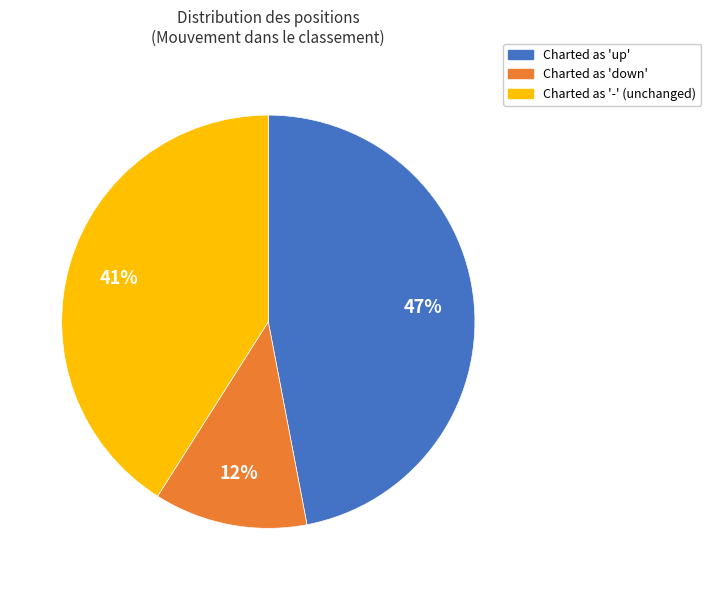

How many segments does this pie chart have?

3